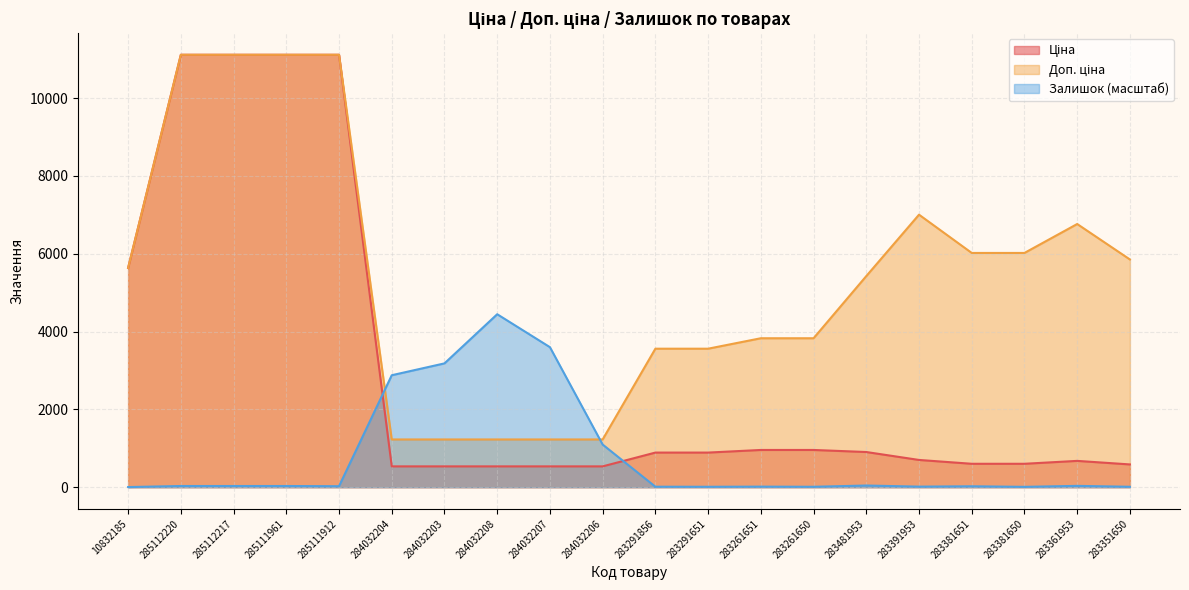

At which category is the sum across all series the highest?

285112220